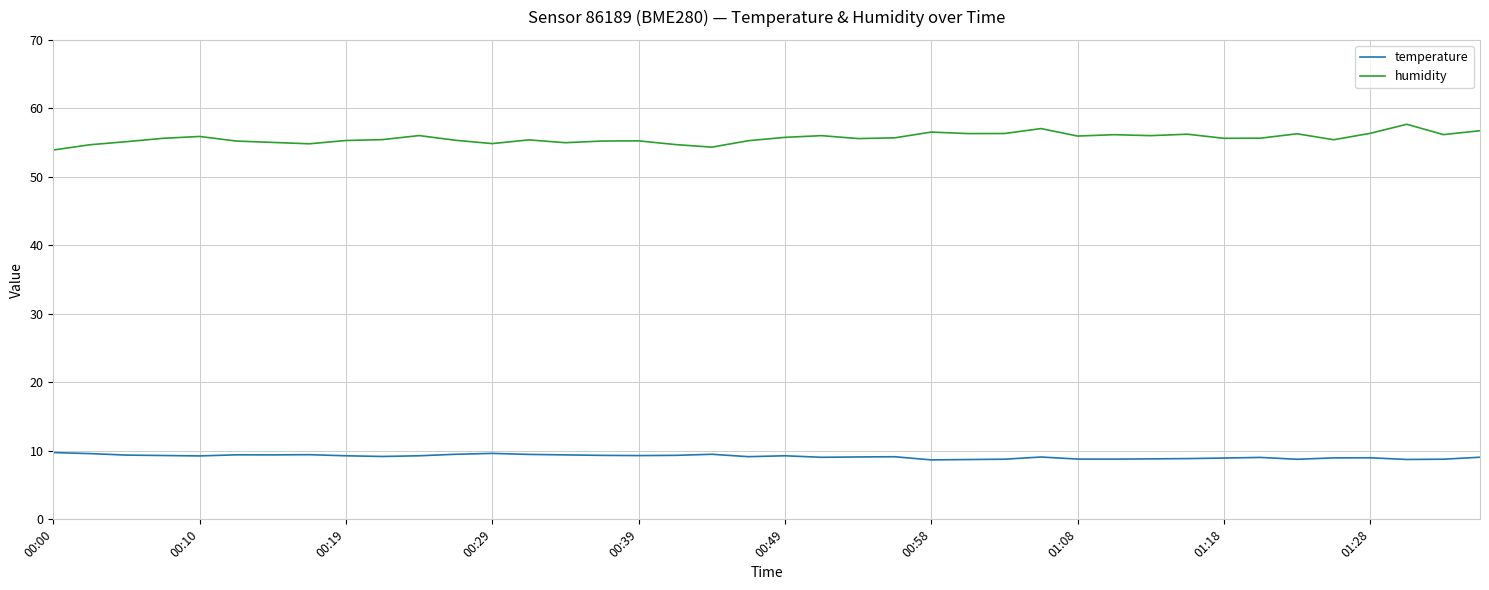

List the series in order of their overall mean, highest first.

humidity, temperature